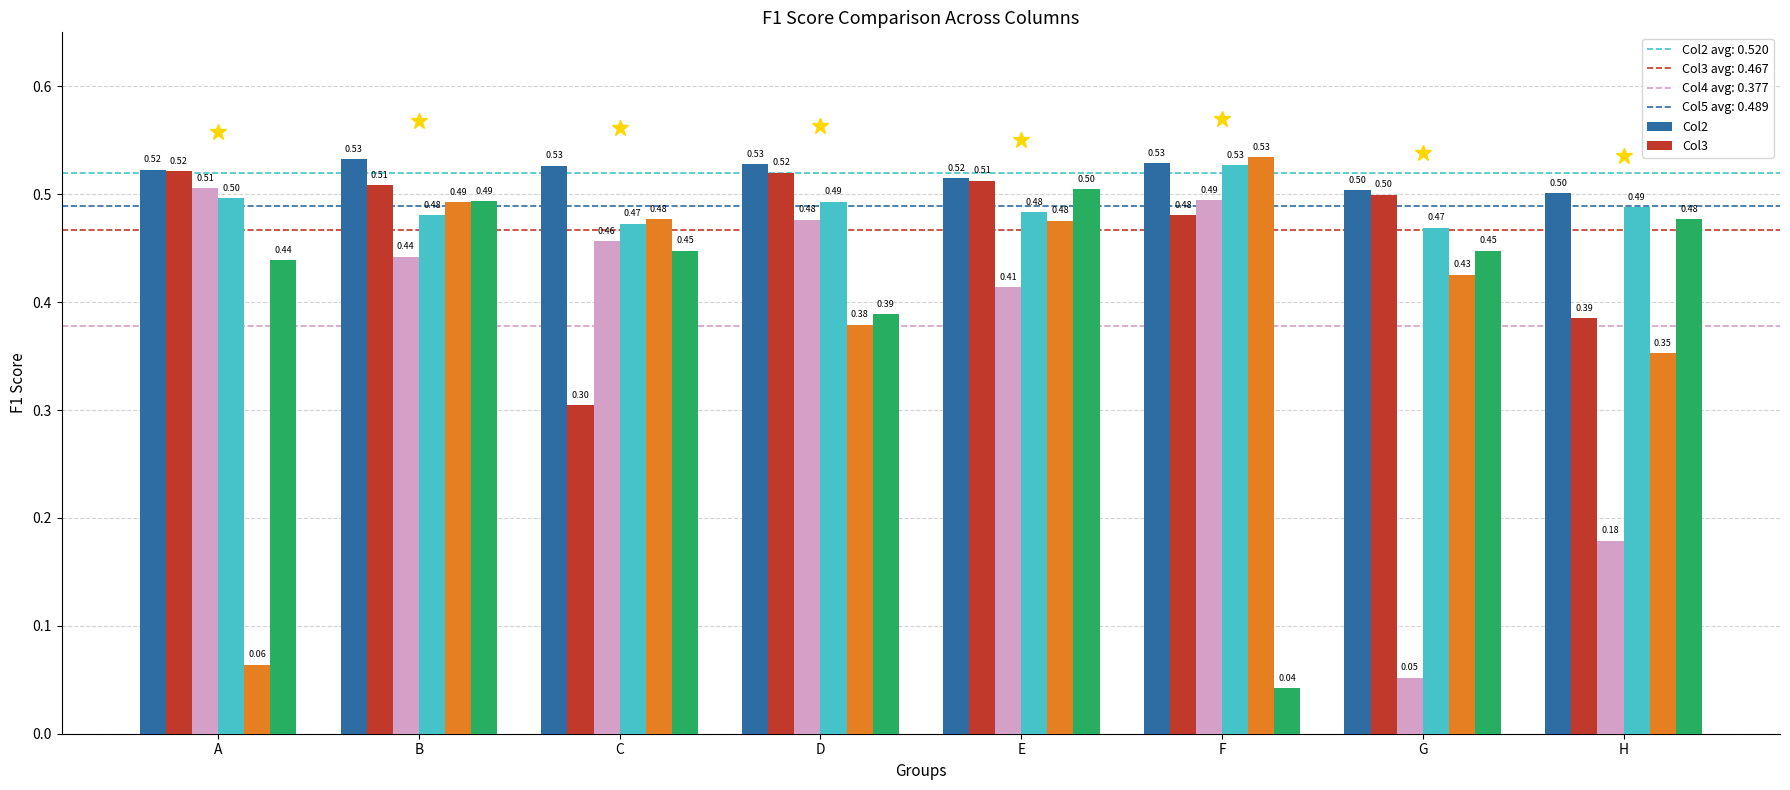

Which category has the lowest value across all series?

F